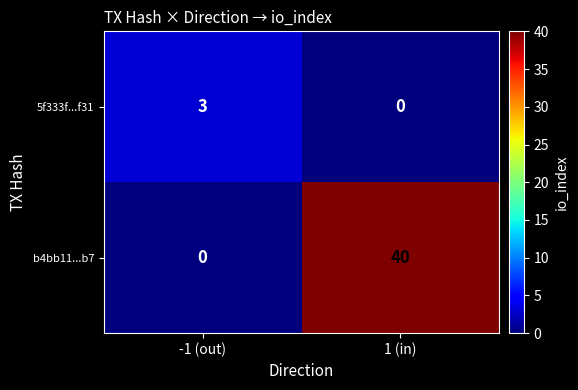

At which label is b4bb11...b7 closest to 20?

-1 (out)